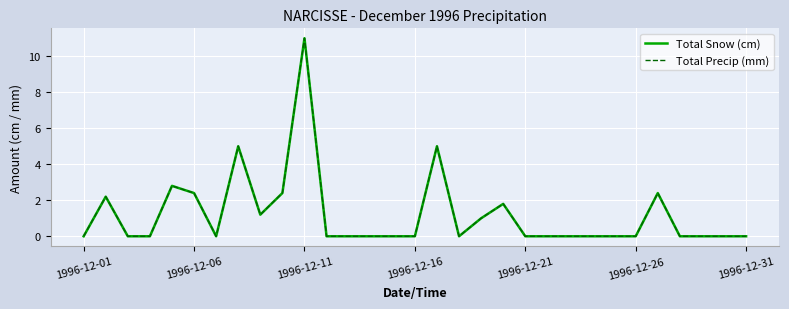

Does the chart have visible grid lines?

Yes